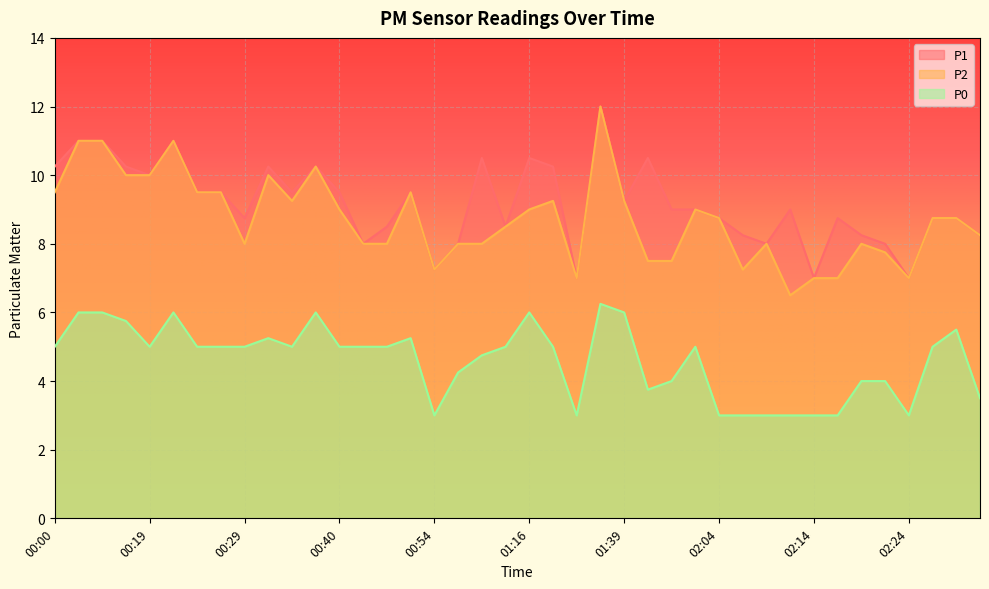

Reading left to right, list all the values displayed in this chart.

P1: 00:00=10.2	00:11=11.0	00:14=11.0	00:16=10.2	00:19=10.0	00:22=11.0	00:24=9.5	00:27=9.5	00:29=8.8	00:32=10.2	00:35=9.5	00:37=10.2	00:40=9.5	00:43=8.0	00:48=8.5	00:51=9.5	00:54=7.2	01:05=8.0	01:08=10.5	01:13=8.5	01:16=10.5	01:19=10.2	01:33=7.0	01:37=12.0	01:39=9.2	01:41=10.5	01:53=9.0	02:01=9.0	02:04=8.8	02:06=8.2	02:09=8.0	02:11=9.0	02:14=7.0	02:16=8.8	02:19=8.2	02:21=8.0	02:24=7.0	02:26=8.8	02:28=8.8	02:31=8.2
P2: 00:00=9.5	00:11=11.0	00:14=11.0	00:16=10.0	00:19=10.0	00:22=11.0	00:24=9.5	00:27=9.5	00:29=8.0	00:32=10.0	00:35=9.2	00:37=10.2	00:40=9.0	00:43=8.0	00:48=8.0	00:51=9.5	00:54=7.2	01:05=8.0	01:08=8.0	01:13=8.5	01:16=9.0	01:19=9.2	01:33=7.0	01:37=12.0	01:39=9.2	01:41=7.5	01:53=7.5	02:01=9.0	02:04=8.8	02:06=7.2	02:09=8.0	02:11=6.5	02:14=7.0	02:16=7.0	02:19=8.0	02:21=7.8	02:24=7.0	02:26=8.8	02:28=8.8	02:31=8.2
P0: 00:00=5.0	00:11=6.0	00:14=6.0	00:16=5.8	00:19=5.0	00:22=6.0	00:24=5.0	00:27=5.0	00:29=5.0	00:32=5.2	00:35=5.0	00:37=6.0	00:40=5.0	00:43=5.0	00:48=5.0	00:51=5.2	00:54=3.0	01:05=4.2	01:08=4.8	01:13=5.0	01:16=6.0	01:19=5.0	01:33=3.0	01:37=6.2	01:39=6.0	01:41=3.8	01:53=4.0	02:01=5.0	02:04=3.0	02:06=3.0	02:09=3.0	02:11=3.0	02:14=3.0	02:16=3.0	02:19=4.0	02:21=4.0	02:24=3.0	02:26=5.0	02:28=5.5	02:31=3.5